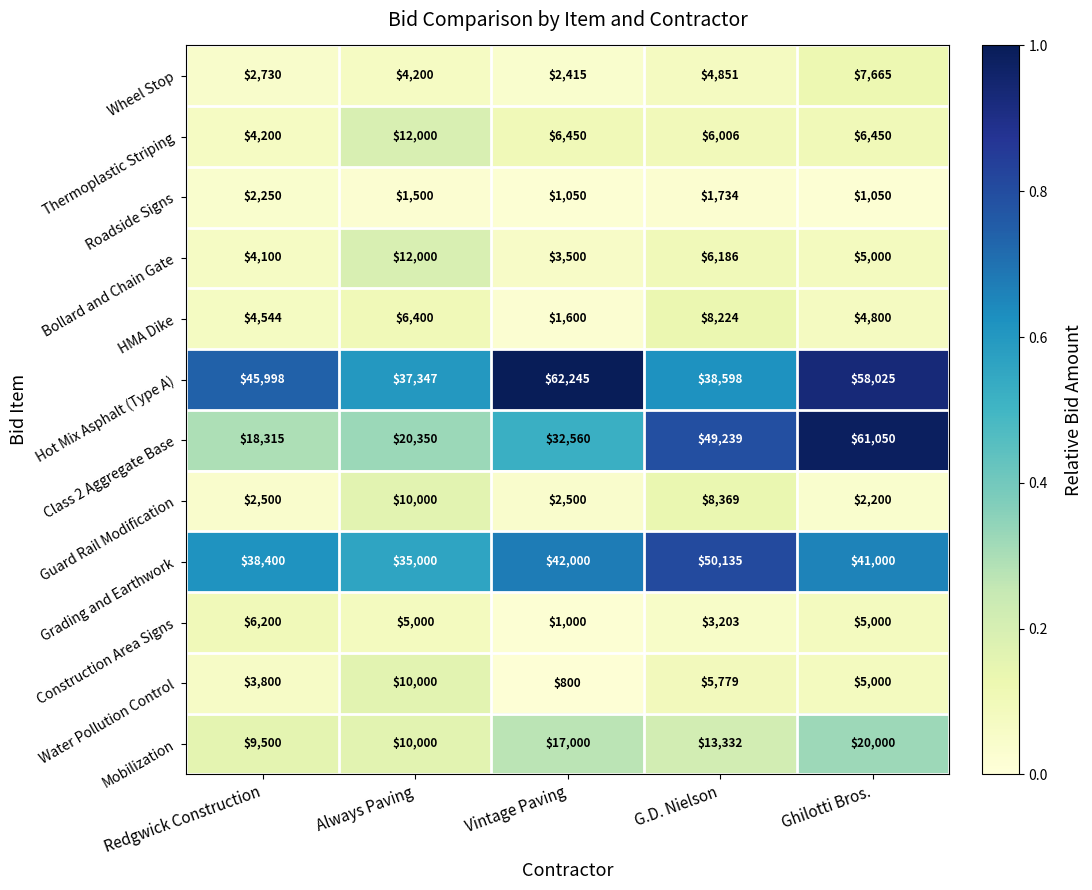

What is the difference between the maximum and second lowest values in the Construction Area Signs series?

2997